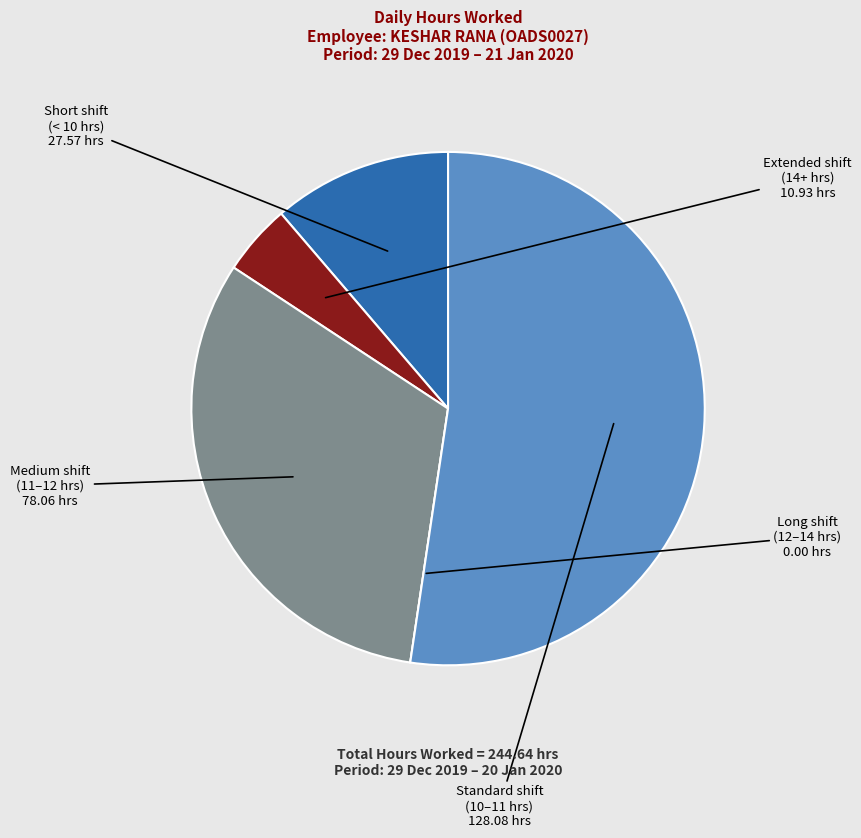

Is there any slice that represents more than half of the pie?

Yes